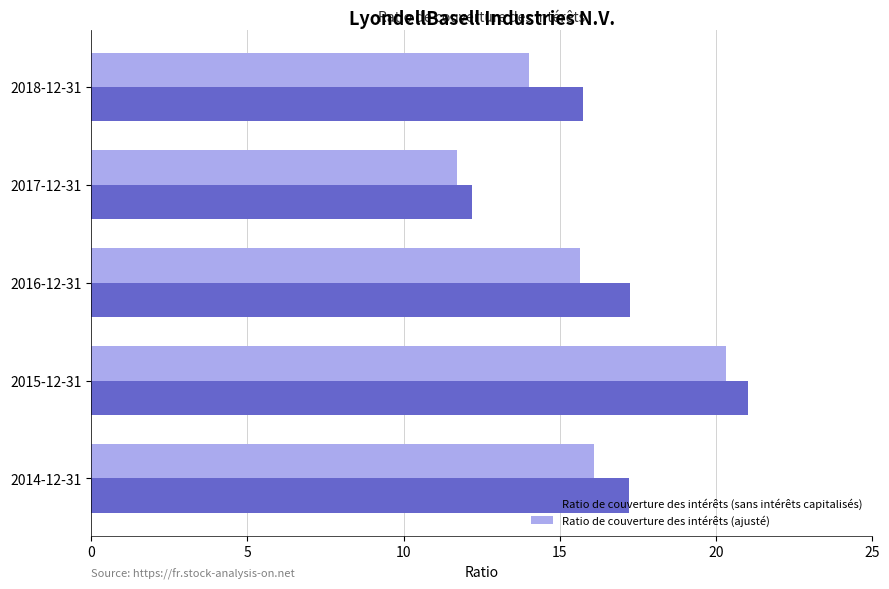

What are all the series names shown in the legend?

Ratio de couverture des intérêts (sans intérêts capitalisés), Ratio de couverture des intérêts (ajusté)